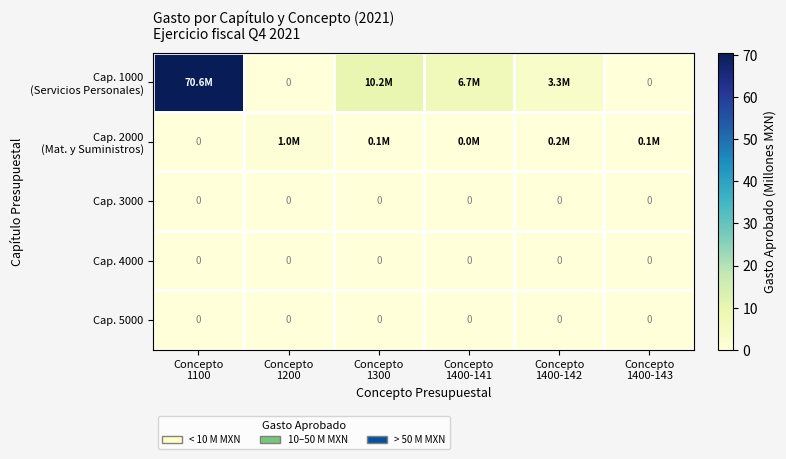

True or false: Cap. 4000 has a value of 0.0 at Concepto 1100.

True